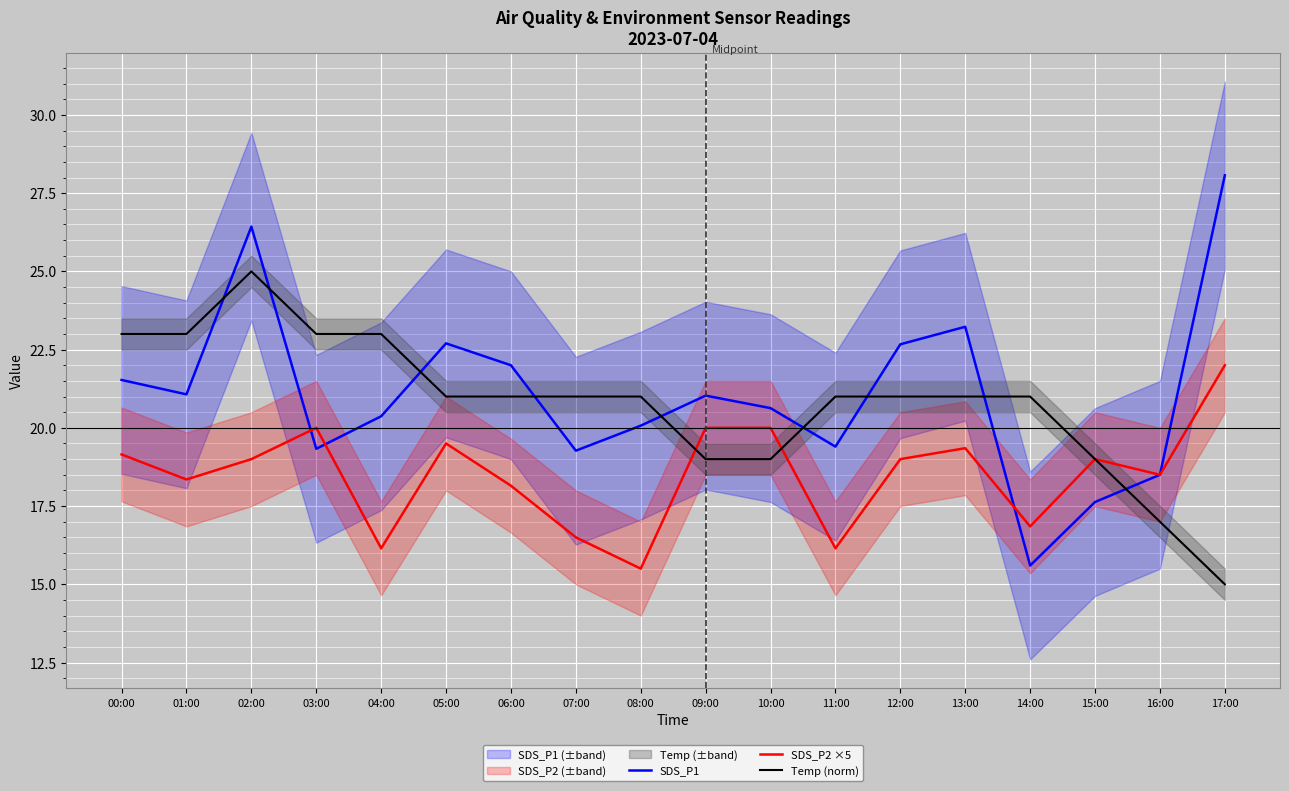

What position from the left is 14:00?

15